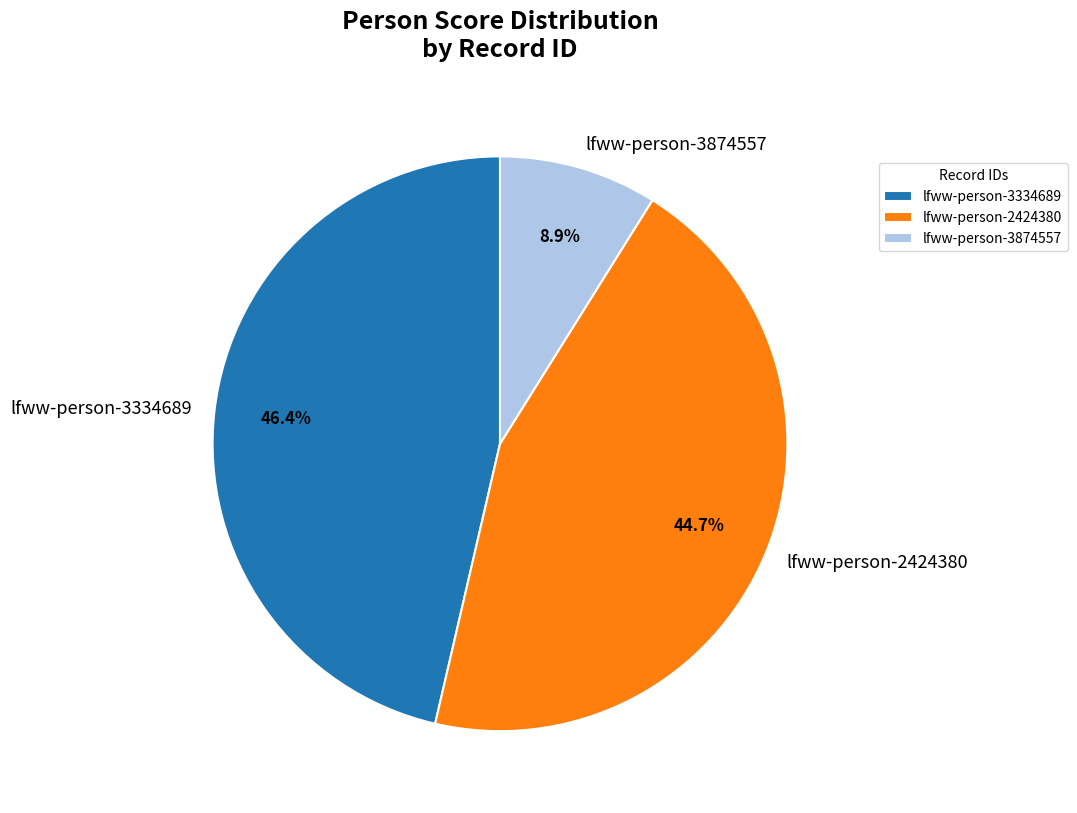

What is the largest slice in the pie chart?

lfww-person-3334689